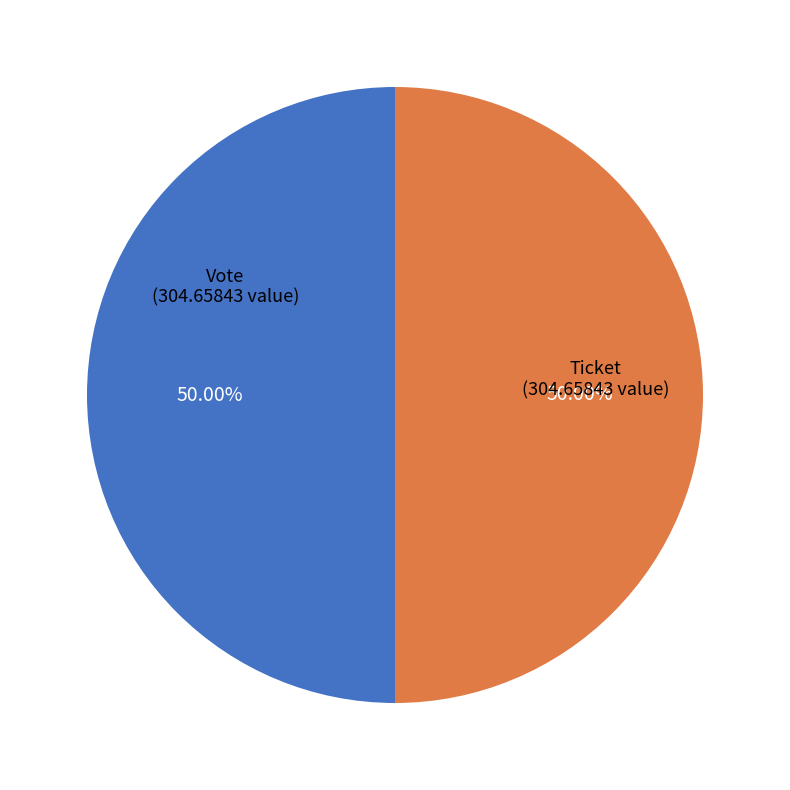

To the nearest percent, what is the difference between the largest and smallest slice percentages?

0%